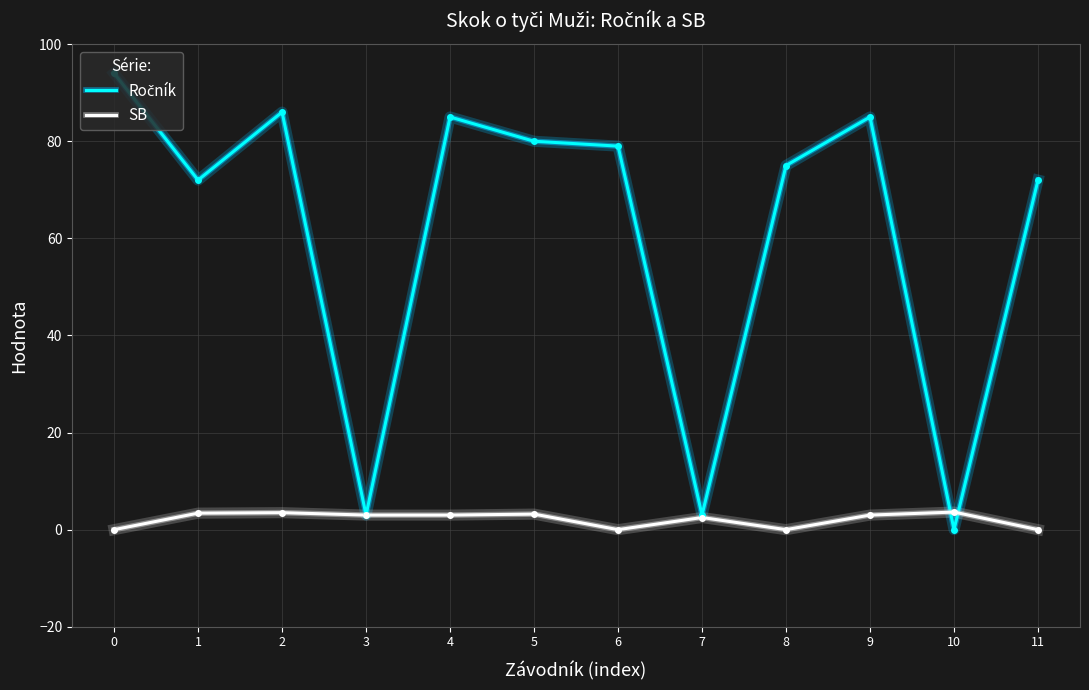

The value of SB at 6 is 0.0. True or false?

True